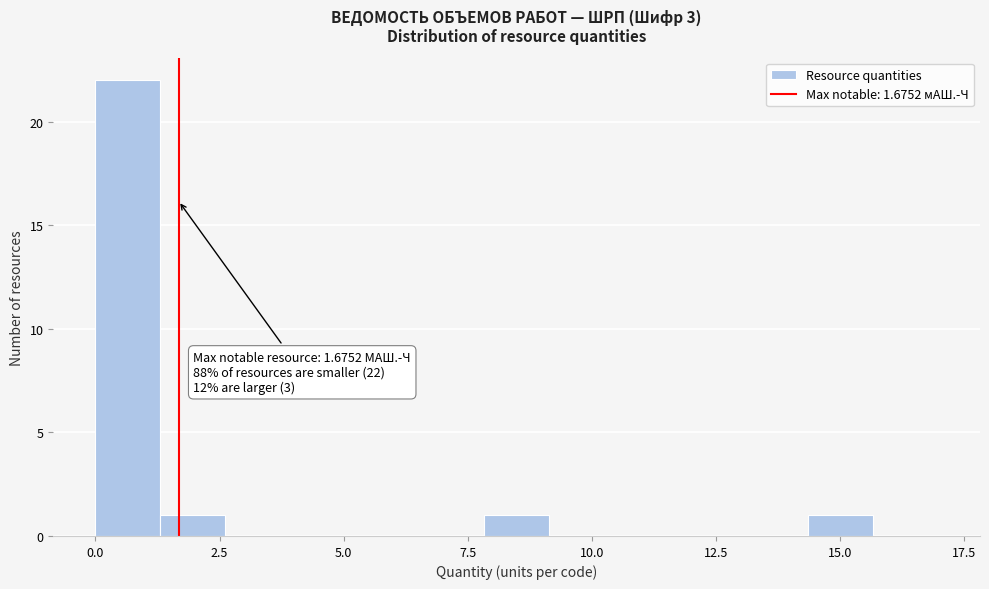

Read against the x-axis, roughly where is the centre of the tallest bar?

0.5